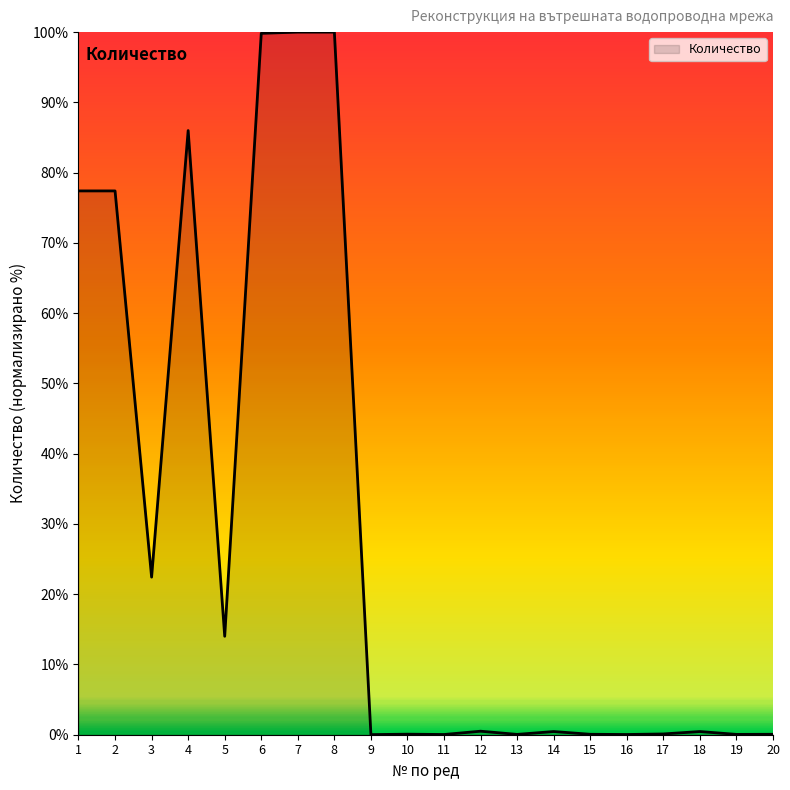

True or false: there are more than 2 points higher than both neighbors.

True